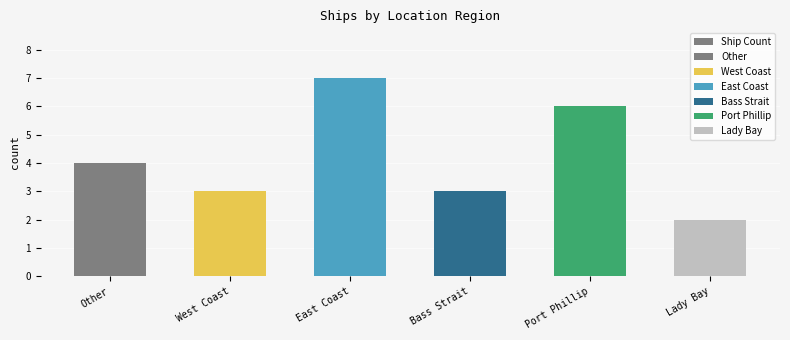

Does the chart contain any negative values?

No